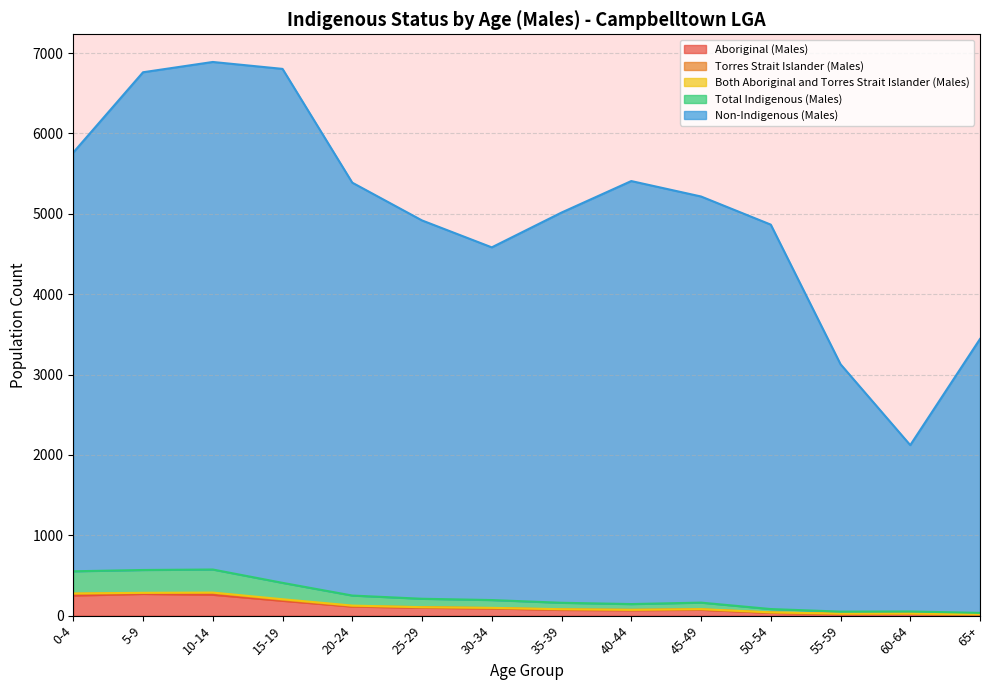

What is the maximum value for Aboriginal (Males)?

270